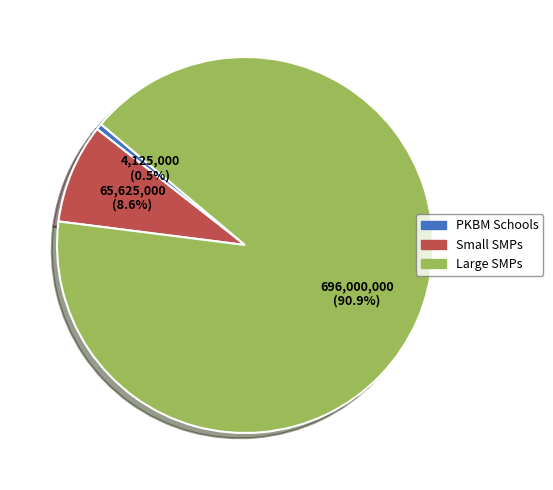

Does any single category account for the majority?

Yes